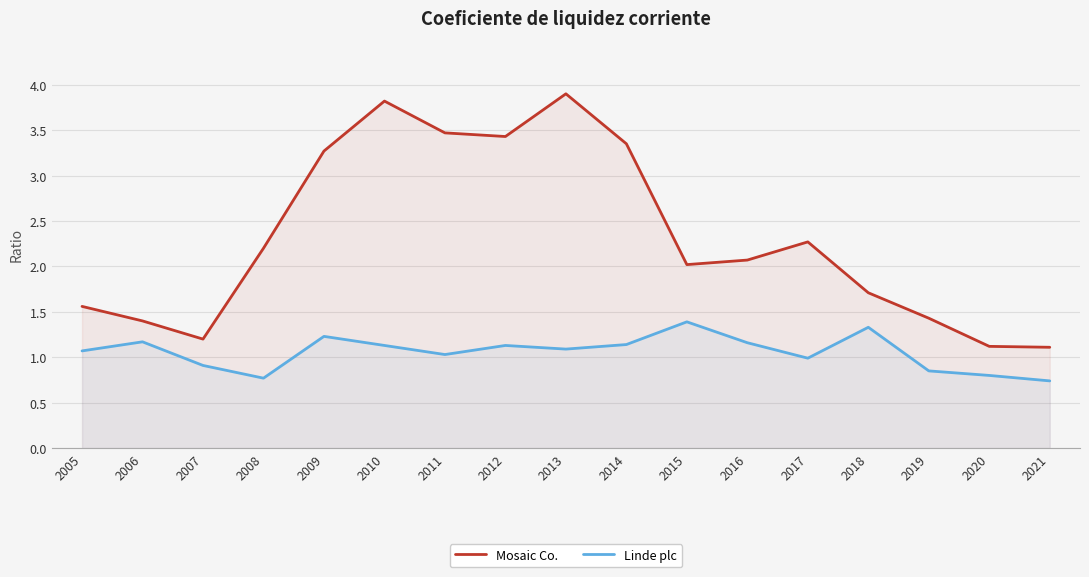

List the labels in order of Mosaic Co. value, smallest first.

2021, 2020, 2007, 2006, 2019, 2005, 2018, 2015, 2016, 2008, 2017, 2009, 2014, 2012, 2011, 2010, 2013